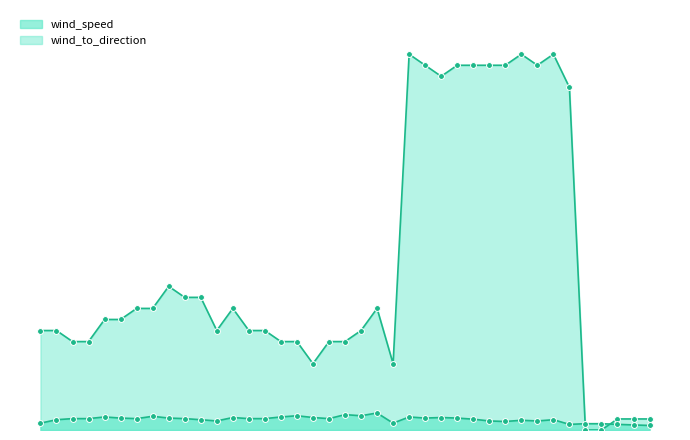

Which series has the largest Y range (max minus min)?

wind_to_direction